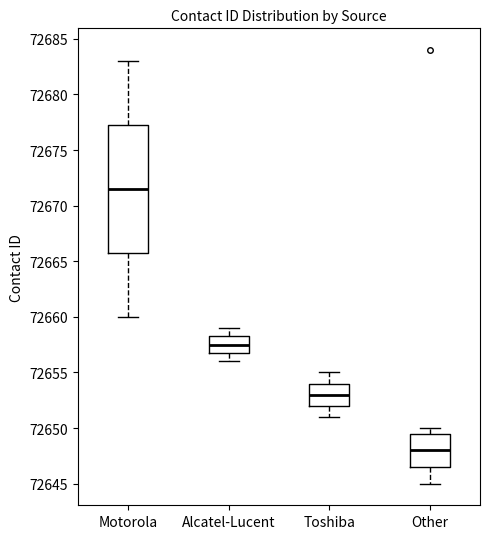

Reading left to right, read every box against the y-axis: the position of its median line, the range the box covers, and the ends of its whiskers. The values are not printed on the chart, so give them approximately, as read against the axis.

Motorola: median 72671.5, box 72666.0 to 72677.5, whiskers 72660.0 to 72683.0
Alcatel-Lucent: median 72657.5, box 72657.0 to 72658.5, whiskers 72656.0 to 72659.0
Toshiba: median 72653.0, box 72652.0 to 72654.0, whiskers 72651.0 to 72655.0
Other: median 72648.0, box 72646.5 to 72649.5, whiskers 72645.0 to 72650.0